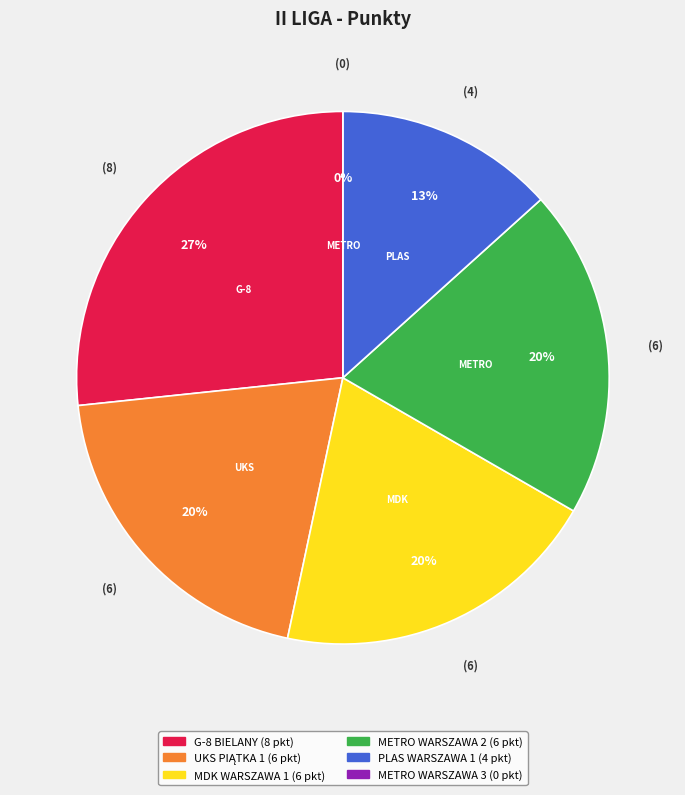

Rank the categories by value from highest to lowest.

G-8 BIELANY, UKS PIĄTKA 1, MDK WARSZAWA 1, METRO WARSZAWA 2, PLAS WARSZAWA 1, METRO WARSZAWA 3